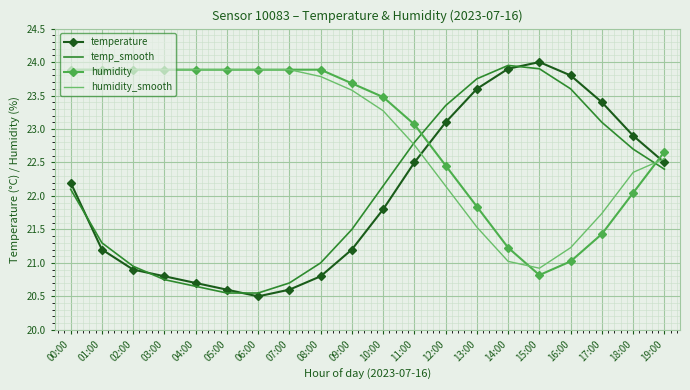

After their last crossing, which series has the higher values: humidity_smooth or temp_smooth?

humidity_smooth